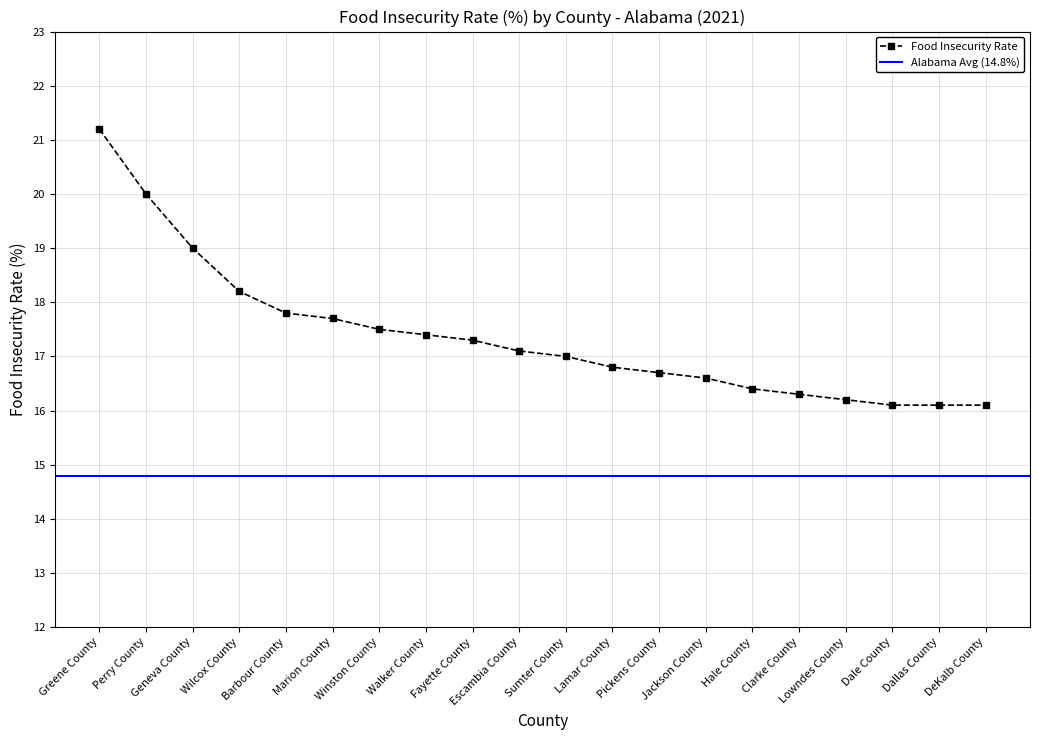

Approximately how many times larger is the value at Dale County compared to Lowndes County?

1.0